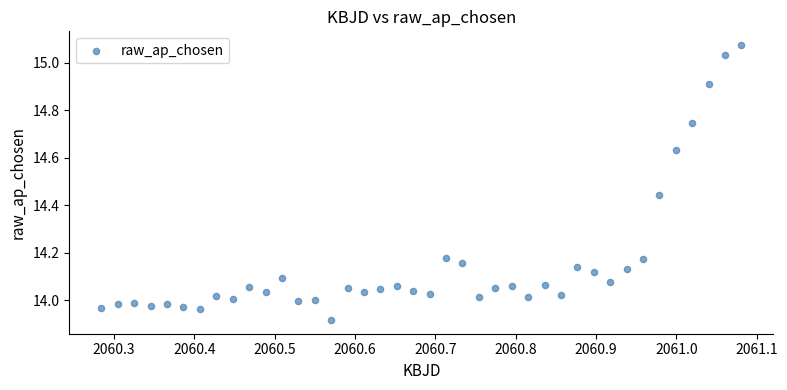

What is the range of Y values (max minus min)?

1.2